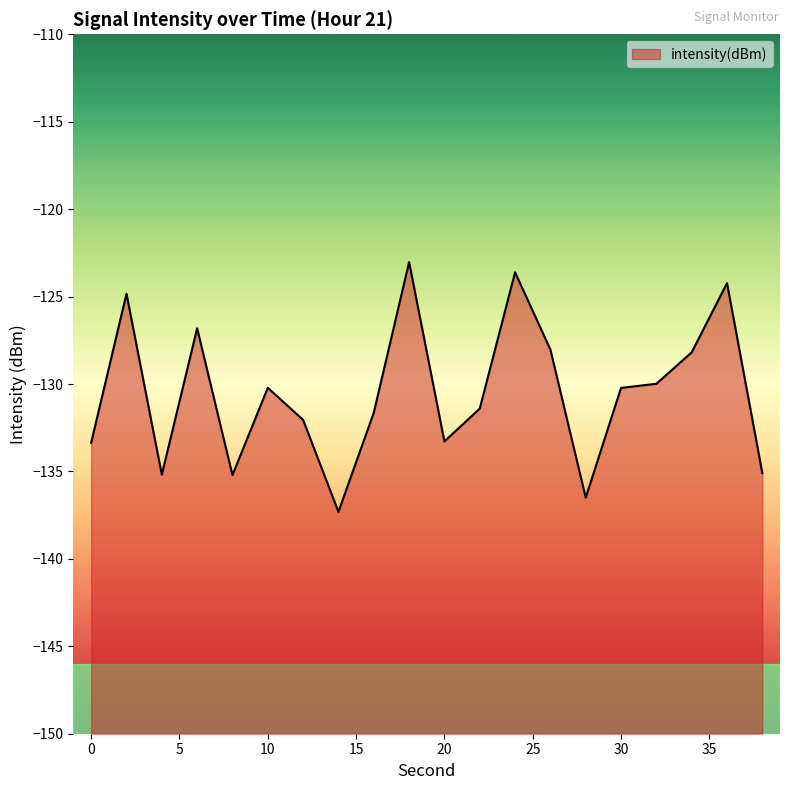

Which has a higher value, 4 or 16?

16